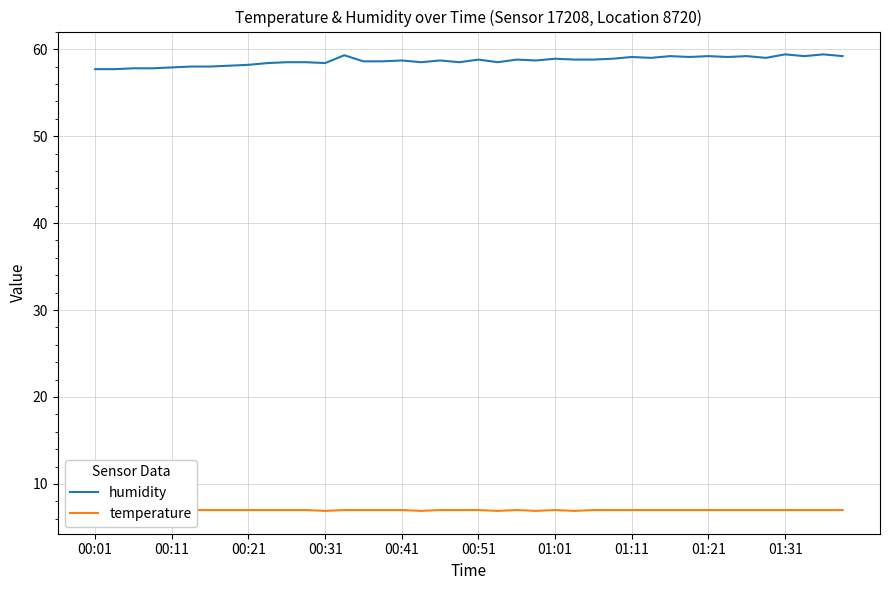

What is the average value of the temperature series?

7.0